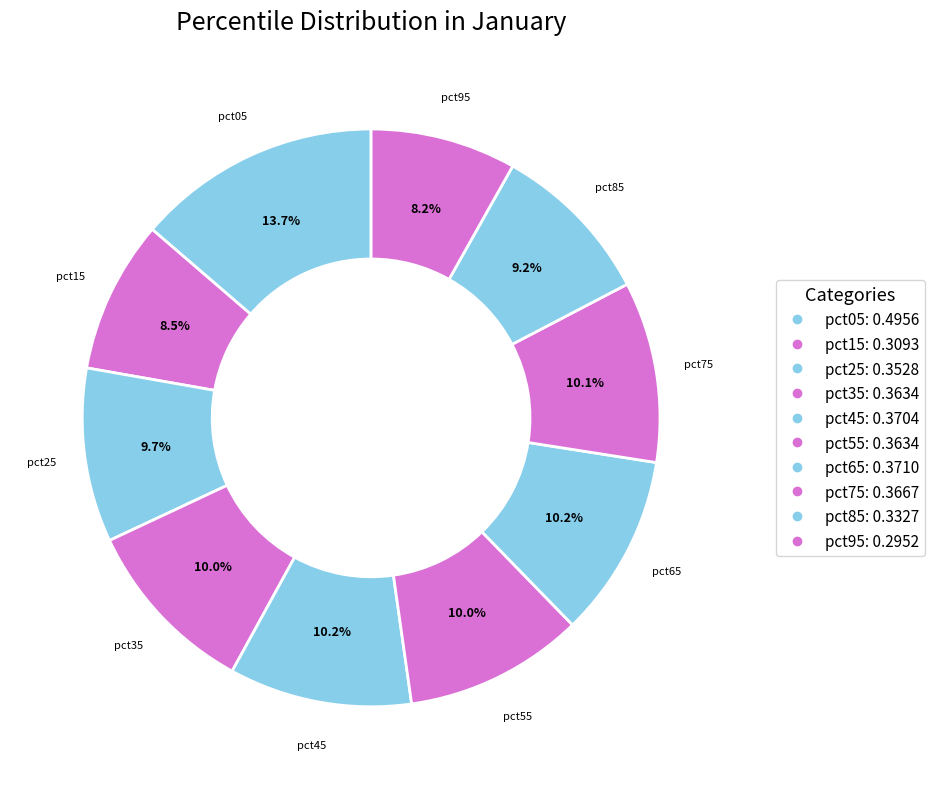

Count the number of slices in the pie.

10